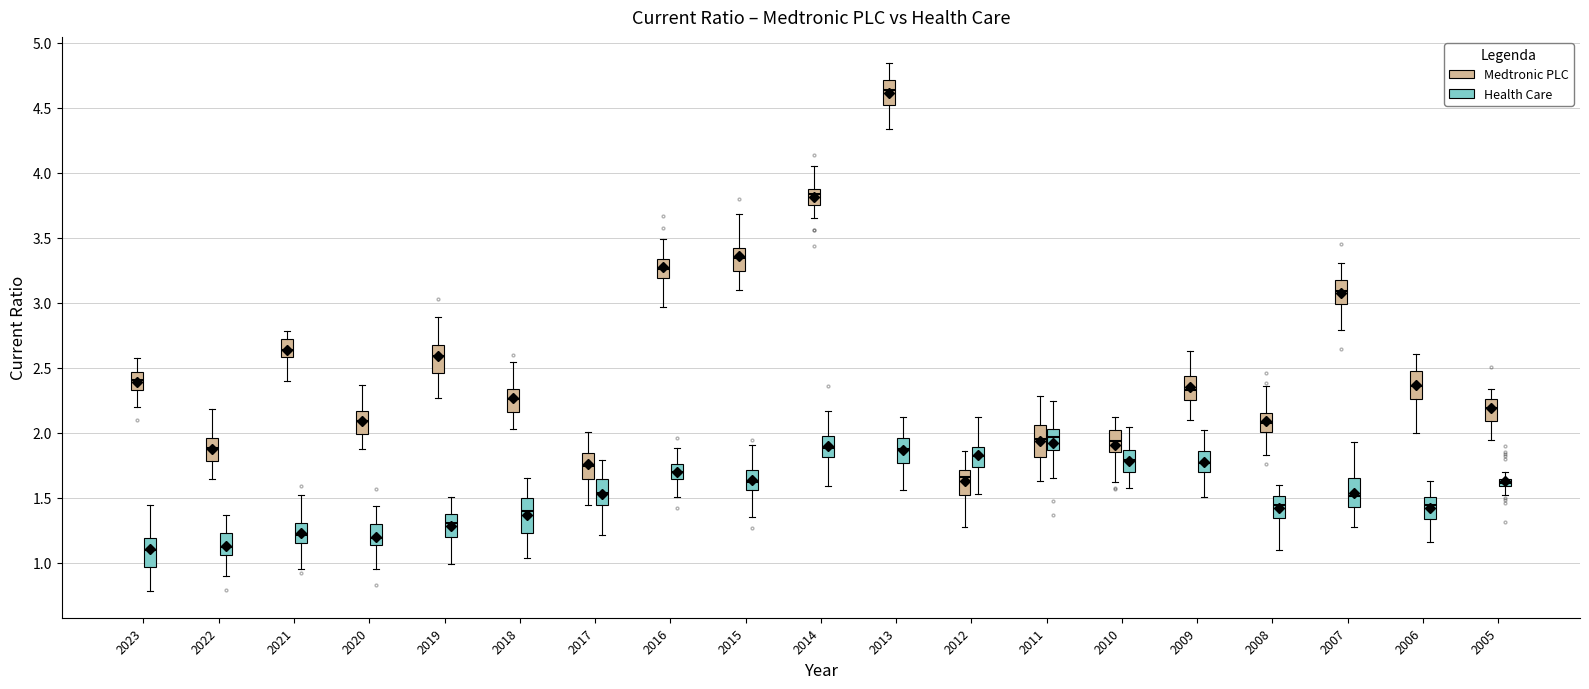

Where does the upper whisker of the box for 2018 (Health Care) end on the y-axis? The values are not printed on the chart, so give them approximately, as read against the axis.

1.65